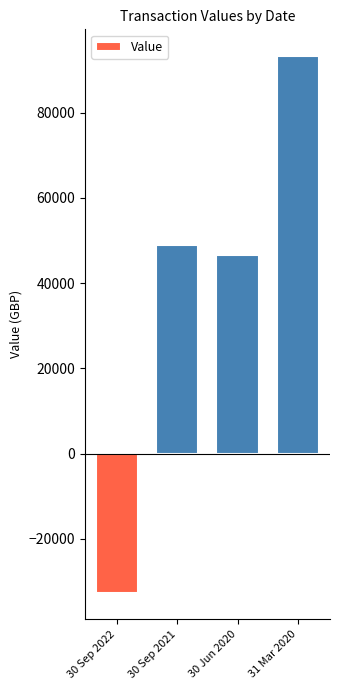

How many bars are there in total?

4